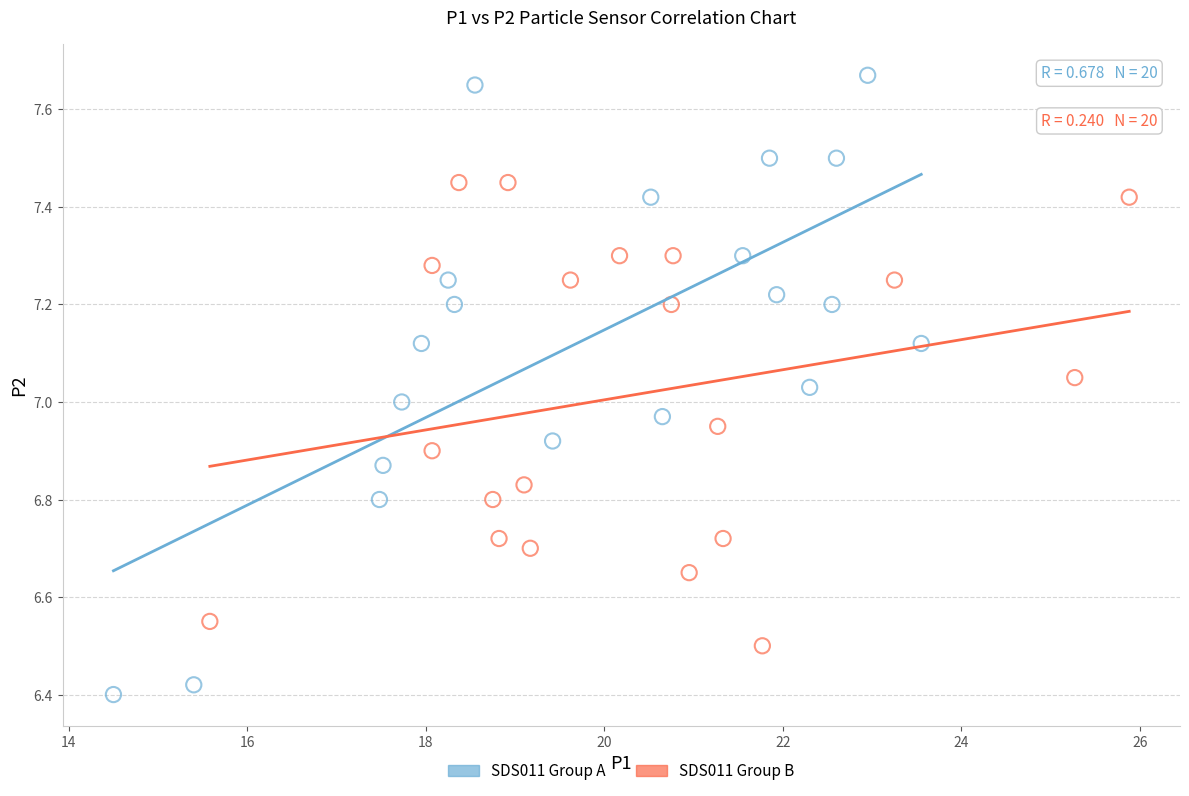

Which series reaches the maximum Y coordinate?

SDS011 Group A